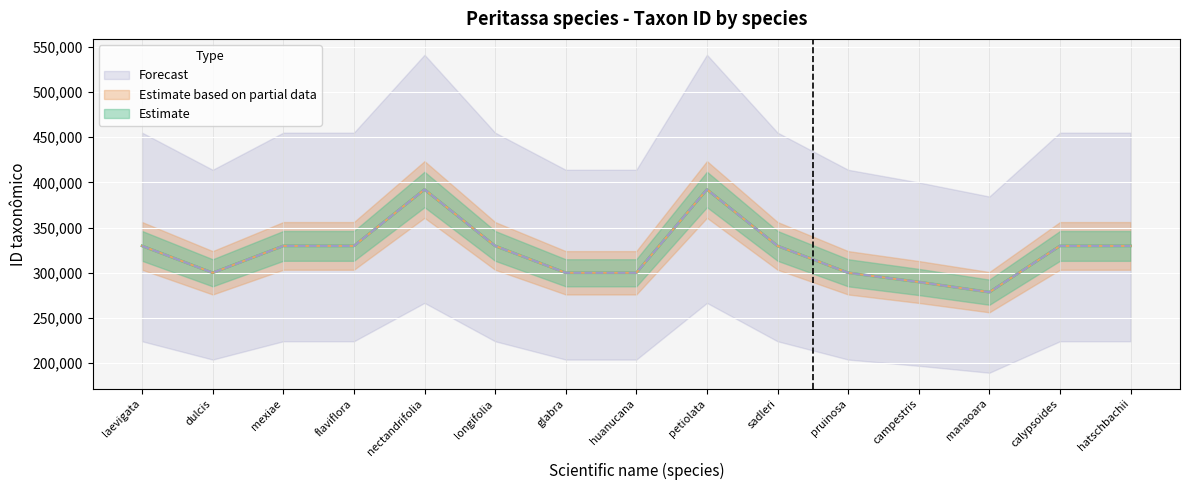

True or false: Estimate and Forecast intersect in this chart.

False